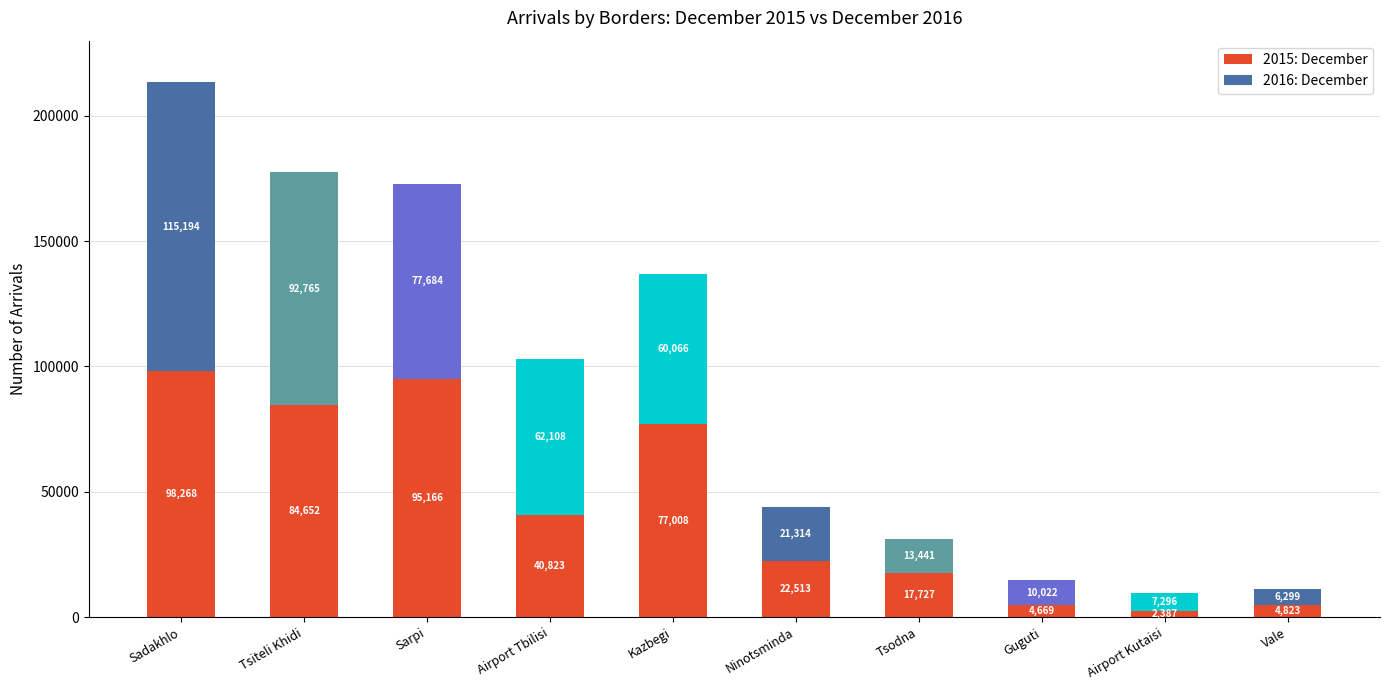

Reading left to right, transcribe the values for 2015: December.

98268	84652	95166	40823	77008	22513	17727	4669	2387	4823